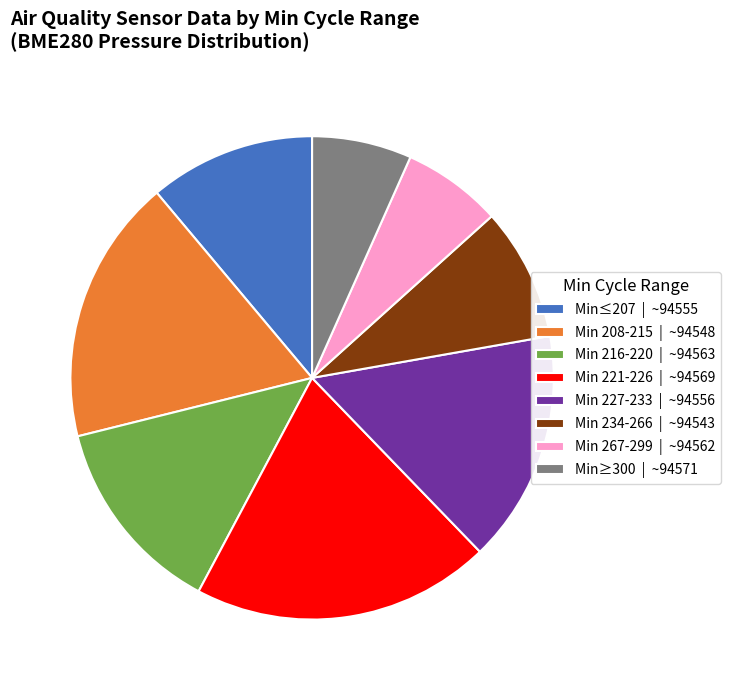

True or false: Min 221-226 | ~94569 accounts for 33% of the total.

False